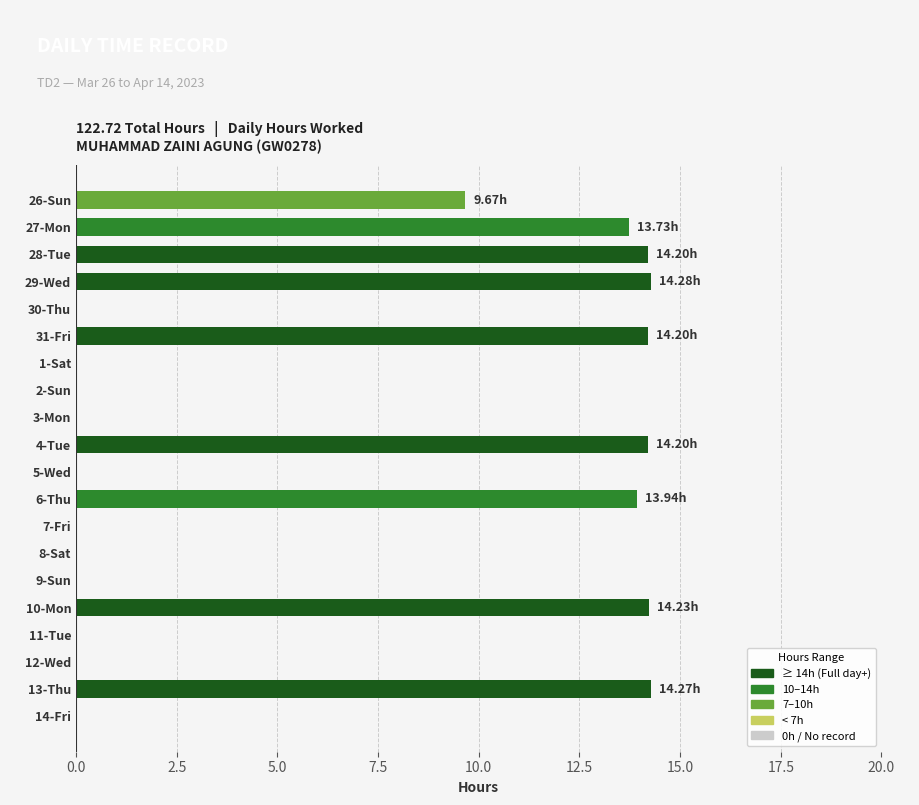

What is the sum of all values?

122.7